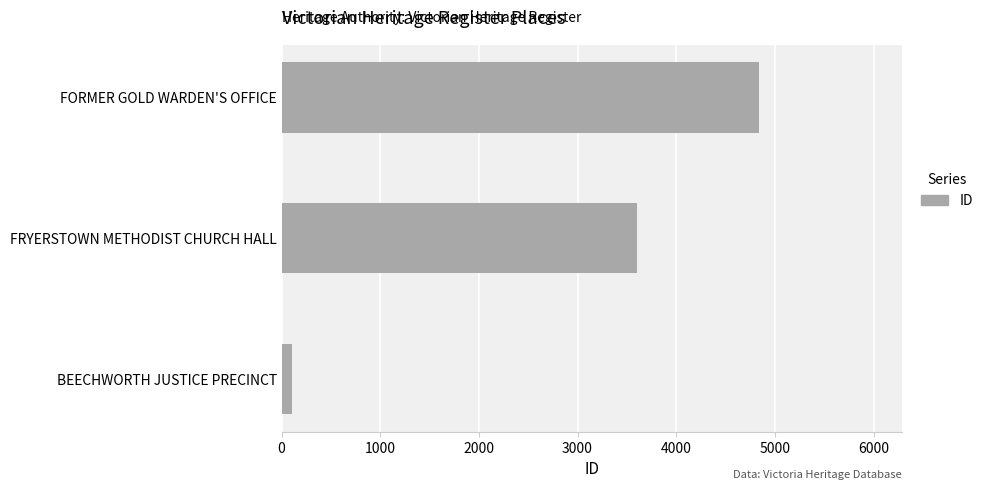

List the labels in order of value, smallest first.

BEECHWORTH JUSTICE PRECINCT, FRYERSTOWN METHODIST CHURCH HALL, FORMER GOLD WARDEN'S OFFICE